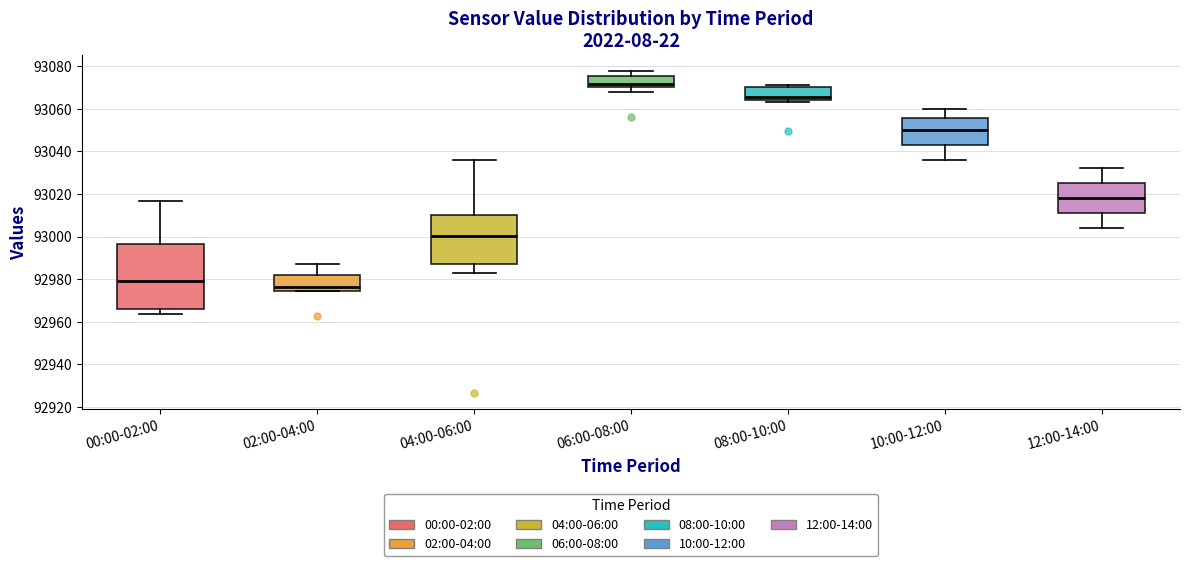

Reading left to right, read every box against the y-axis: the position of its median line, the range the box covers, and the ends of its whiskers. The values are not printed on the chart, so give them approximately, as read against the axis.

00:00-02:00: median 92980, box 92966 to 92996, whiskers 92964 to 93016
02:00-04:00: median 92976, box 92974 to 92982, whiskers 92974 to 92988
04:00-06:00: median 93000, box 92988 to 93010, whiskers 92982 to 93036
06:00-08:00: median 93072, box 93070 to 93076, whiskers 93068 to 93078
08:00-10:00: median 93066, box 93064 to 93070, whiskers 93064 (just below the box's lower edge) to 93072
10:00-12:00: median 93050, box 93044 to 93056, whiskers 93036 to 93060
12:00-14:00: median 93018, box 93012 to 93026, whiskers 93004 to 93032